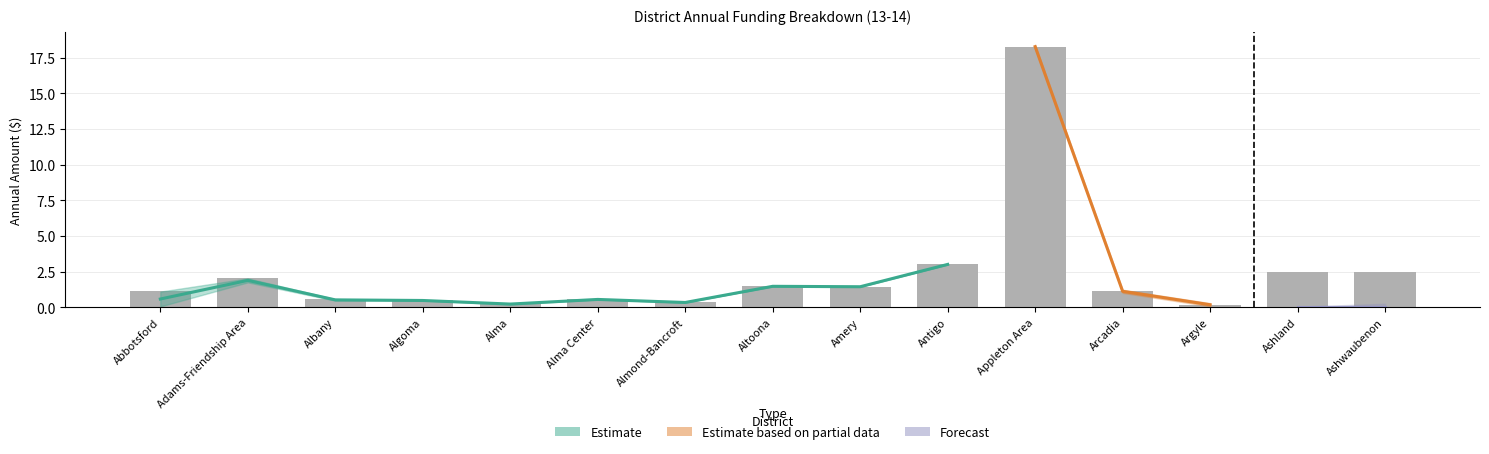

List the labels in order of value, largest first.

Appleton Area, Antigo, Ashwaubenon, Ashland, Adams-Friendship Area, Altoona, Amery, Abbotsford, Arcadia, Albany, Alma Center, Algoma, Almond-Bancroft, Alma, Argyle